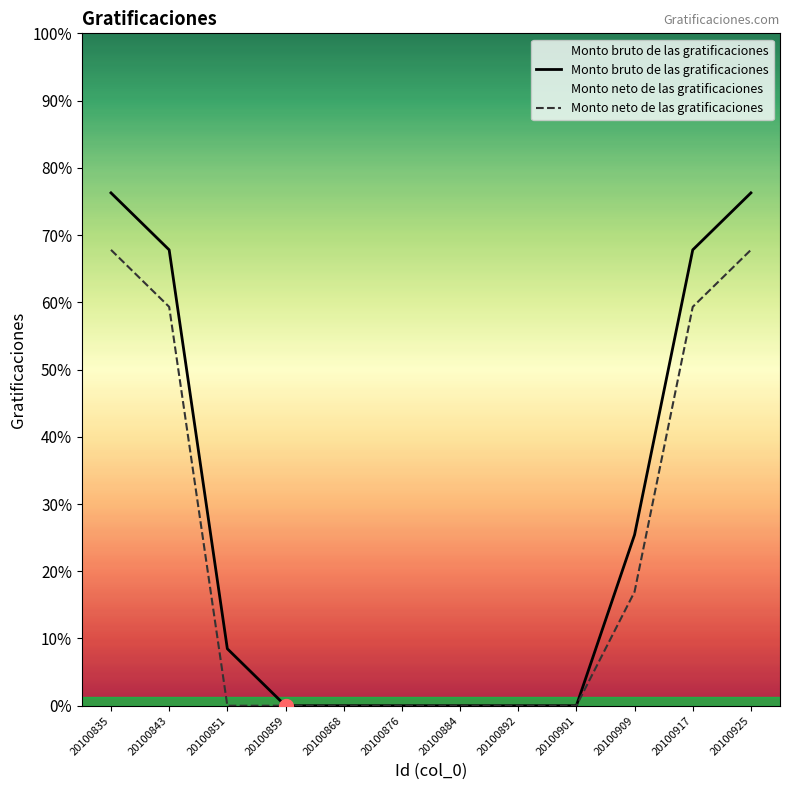

The value of Monto bruto de las gratificaciones at 20100884 is 0. True or false?

True